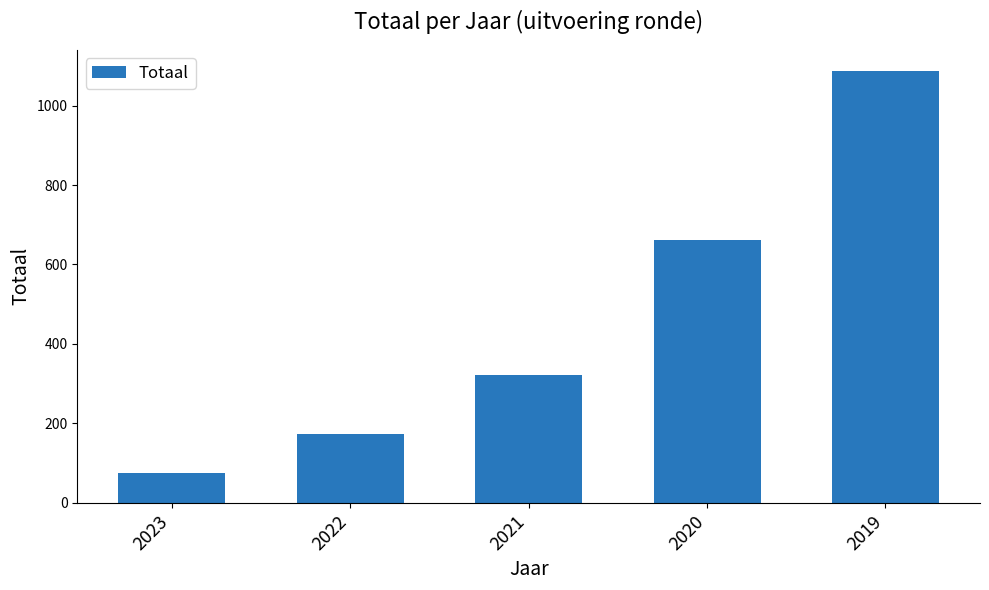

Rank the categories by value from lowest to highest.

2023, 2022, 2021, 2020, 2019